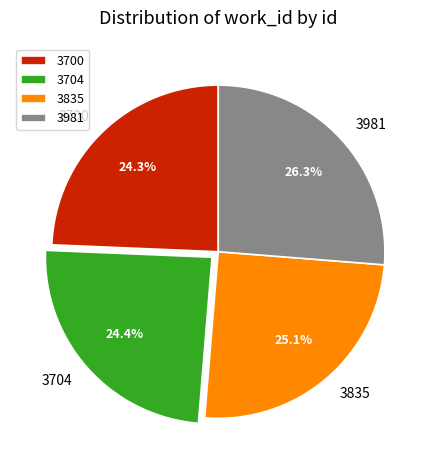

Does 3704 account for over 50% of the chart?

No